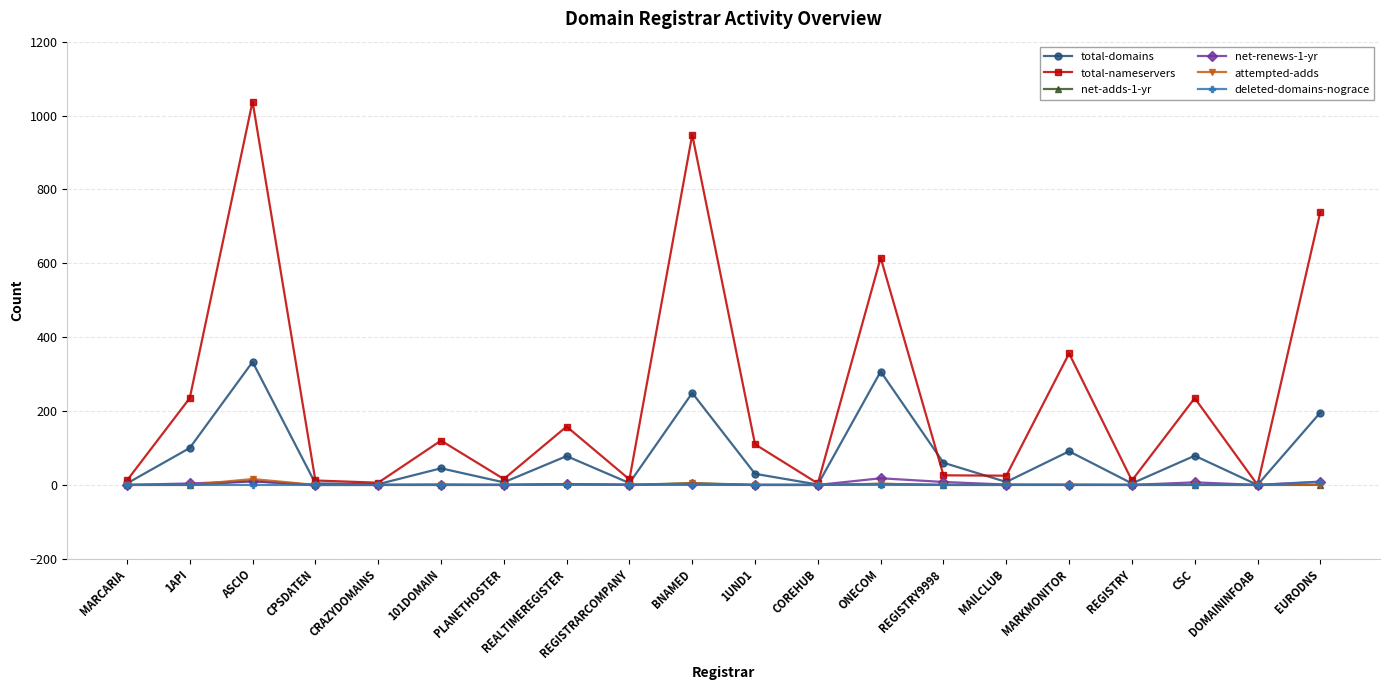

True or false: deleted-domains-nograce has a value of 0 at MARCARIA.

True